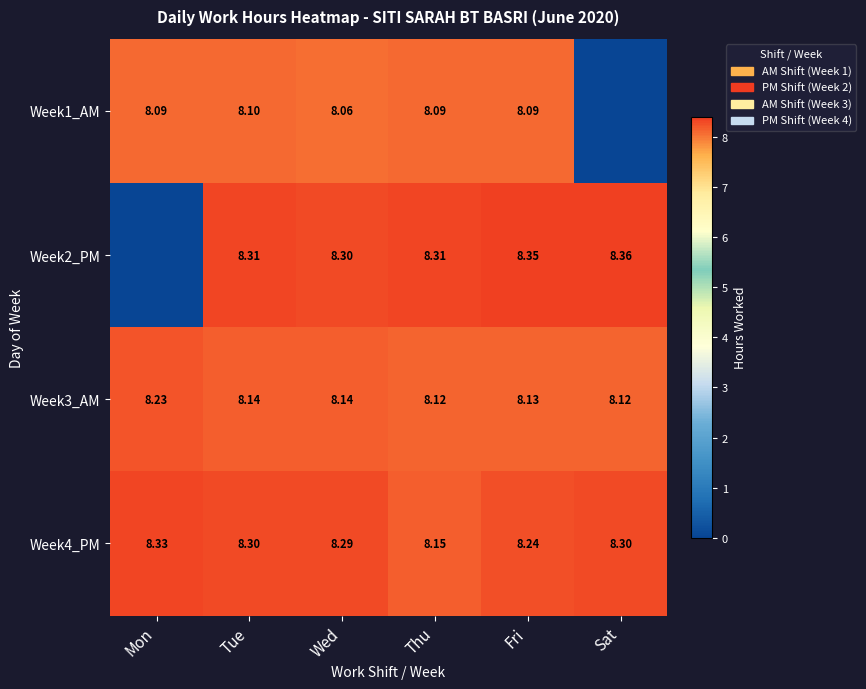

Is the value of Week1_AM at Mon greater than the value of Week3_AM at Sat?

No